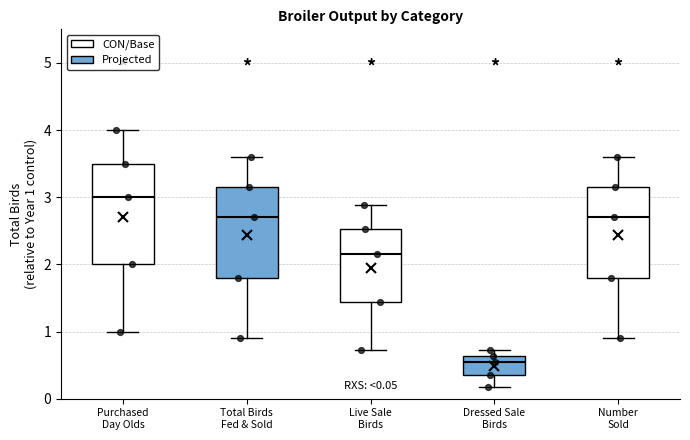

Which box's median line is the highest?

Purchased Day Olds